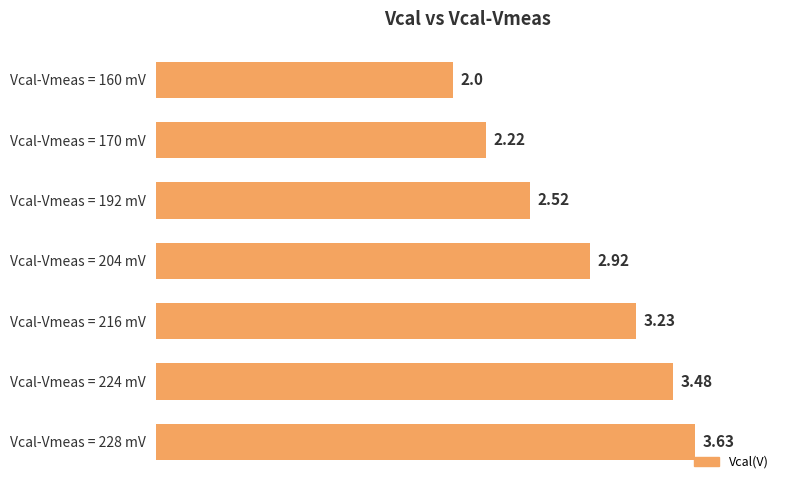

How many categories are shown in the chart?

7